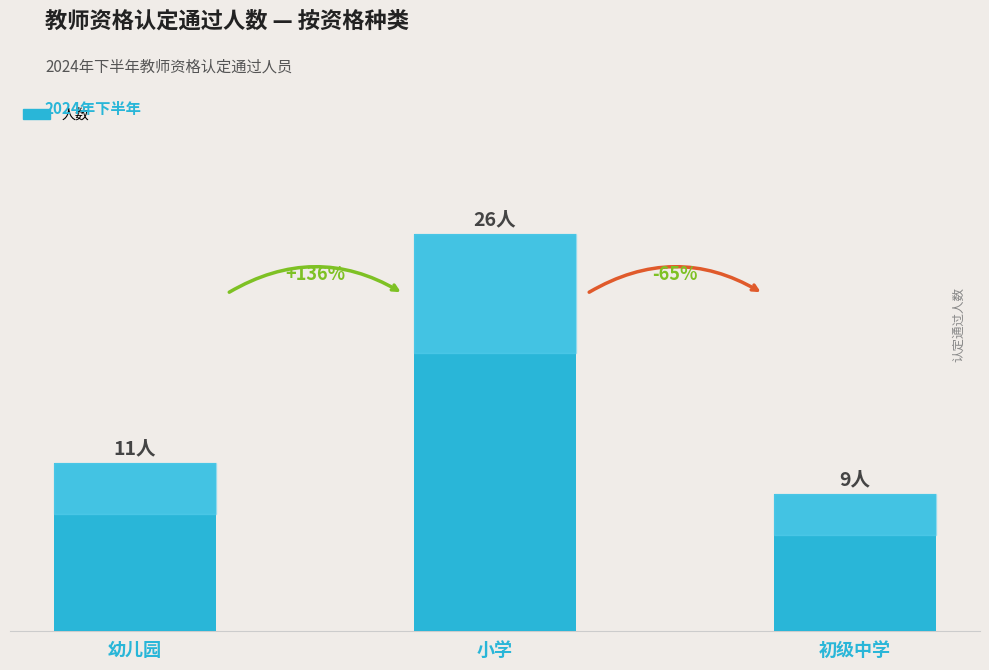

Does the chart contain any negative values?

No